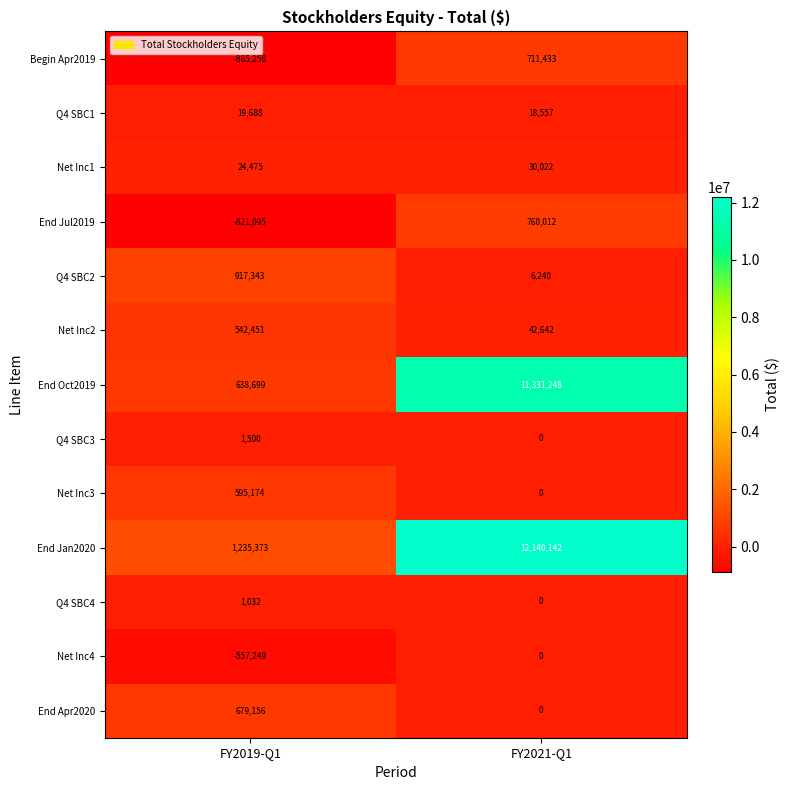

What is the difference between the maximum and minimum values in the End Apr2020 series?

679156